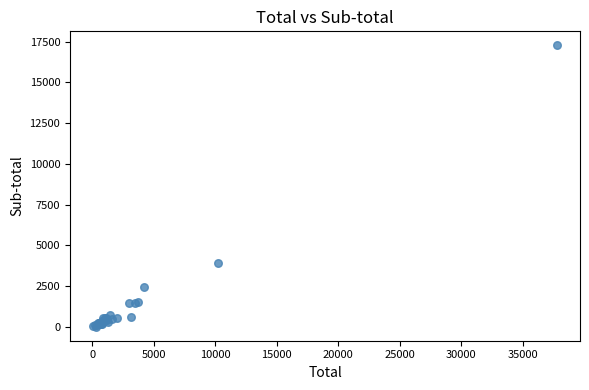

What Y value in the scatter plot is closest to 8648?

3906